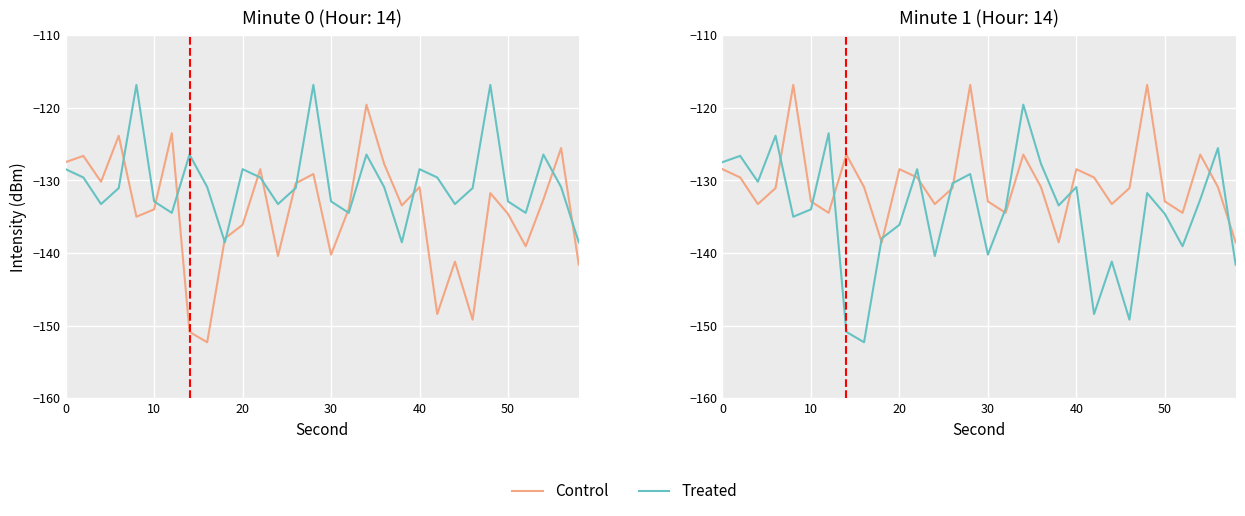

Where do Minute Control and Minute Treated first cross each other?

30 and 40